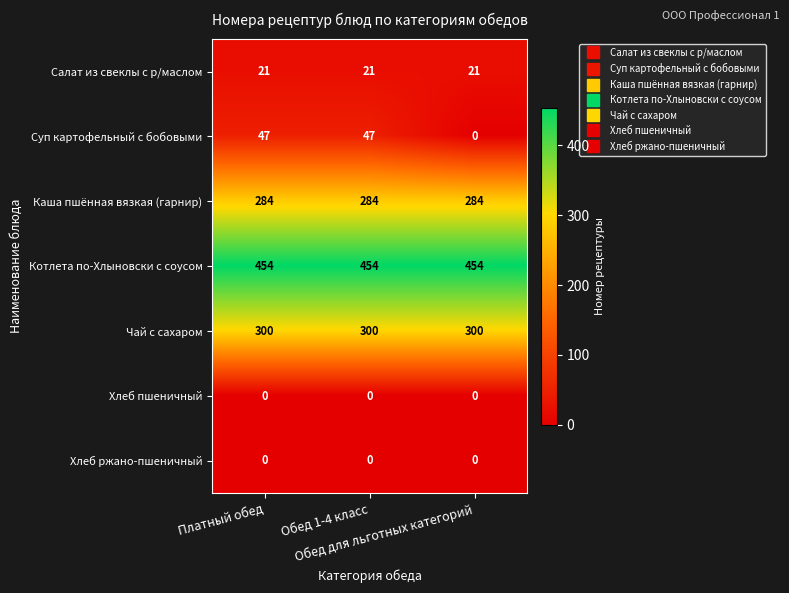

What is the sum of all Котлета по-Хлыновски с соусом values?

1362